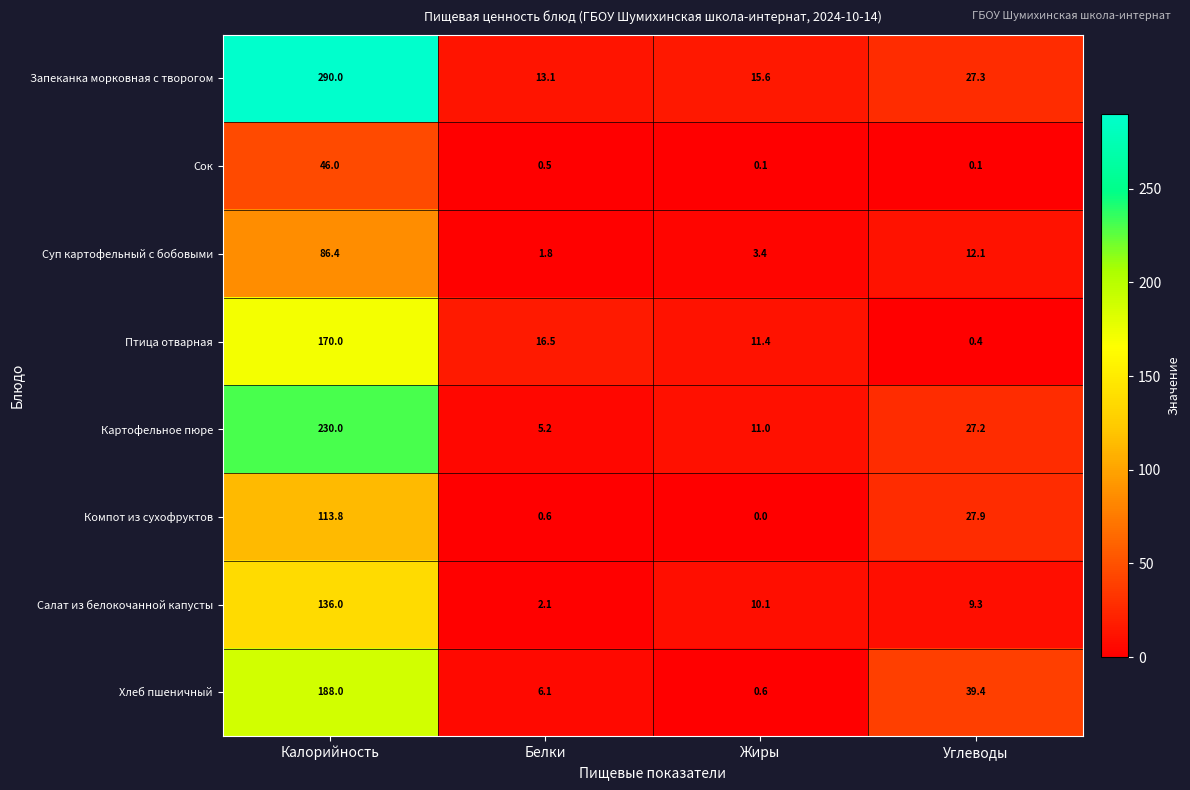

True or false: Птица отварная has a value of 241.8 at Калорийность.

False